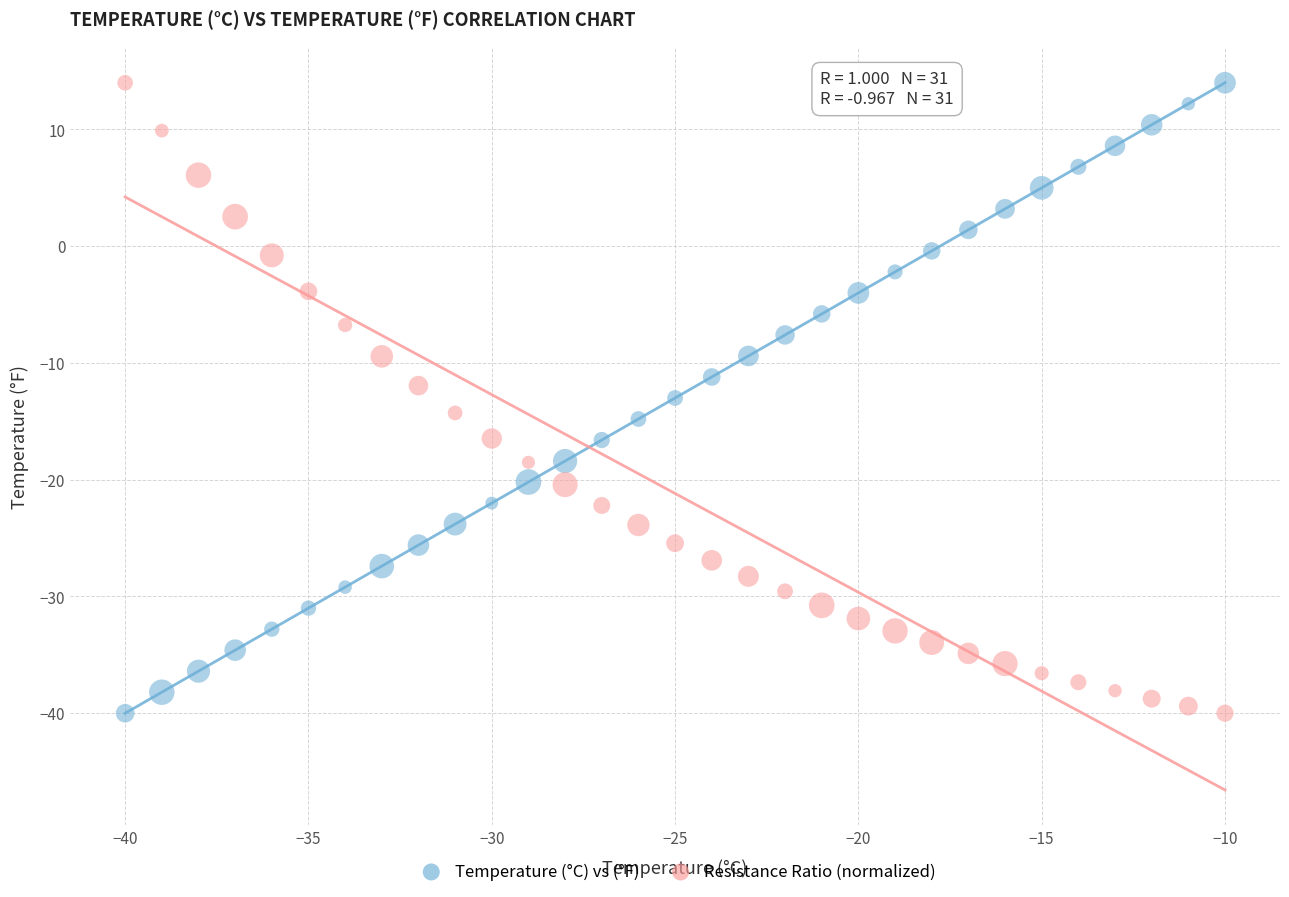

Across all data points, what is the range of X values (max minus min)?

30.0